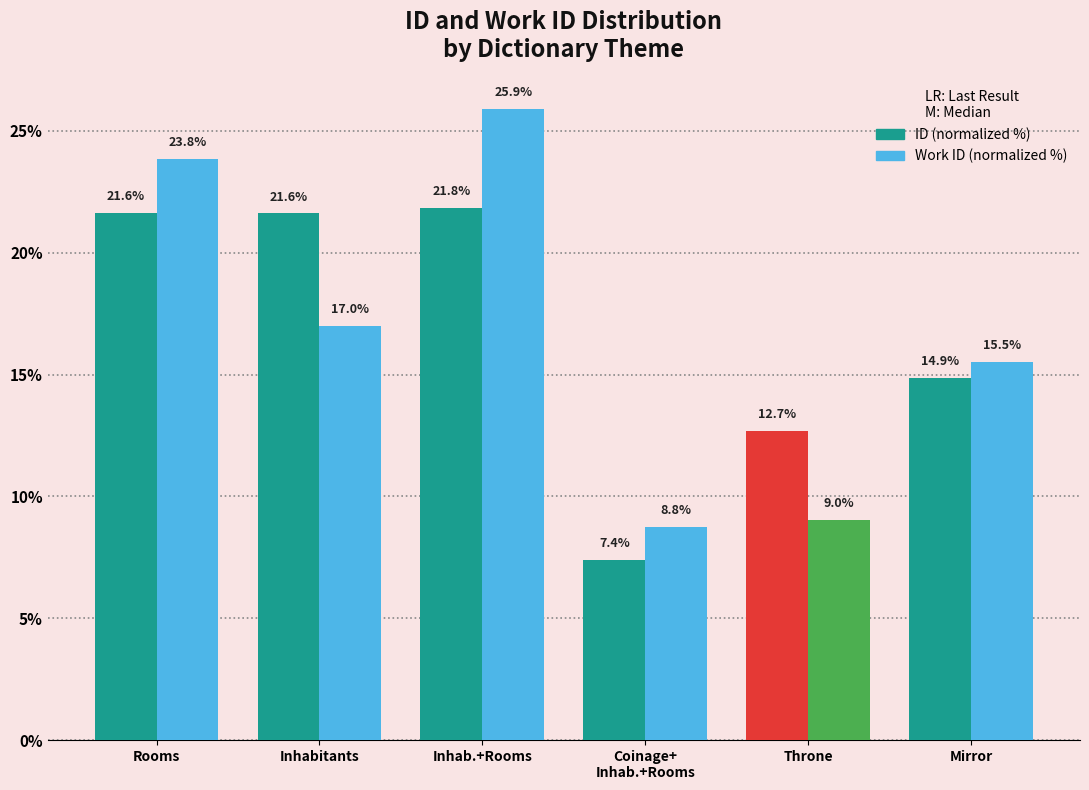

Read the ID (normalized %) value at Mirror.

14.9